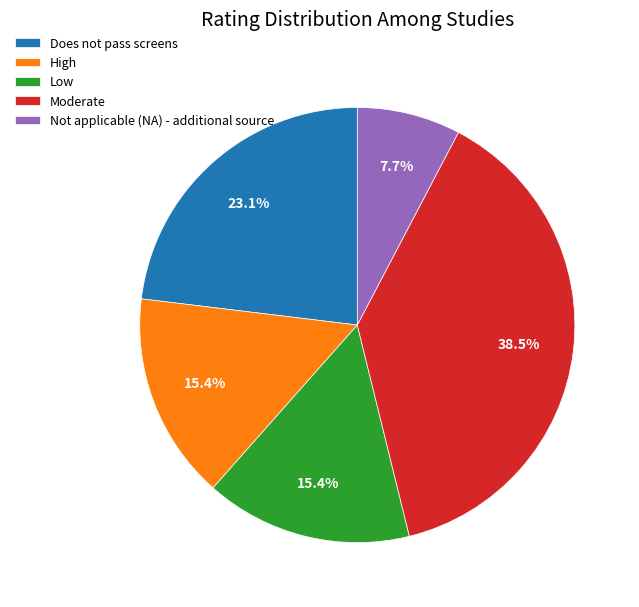

What is the smallest slice in the pie chart?

Not applicable (NA) - additional source